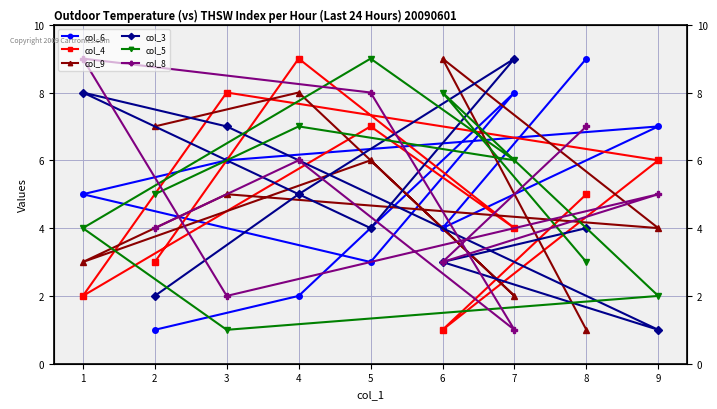

Where is the first local maximum for col_6?

7